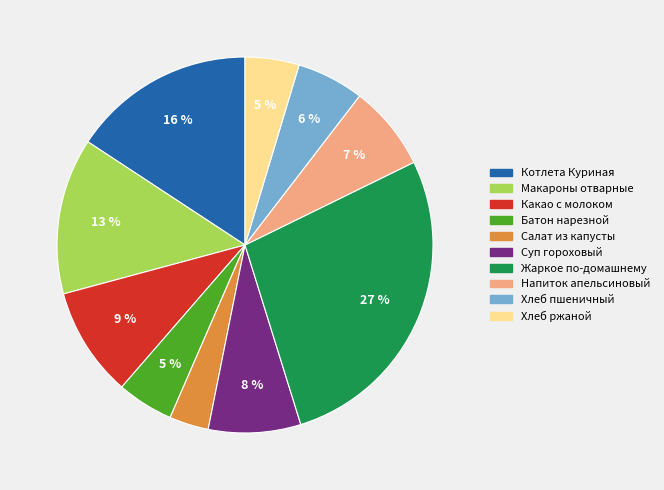

Is there a majority slice in this chart?

No